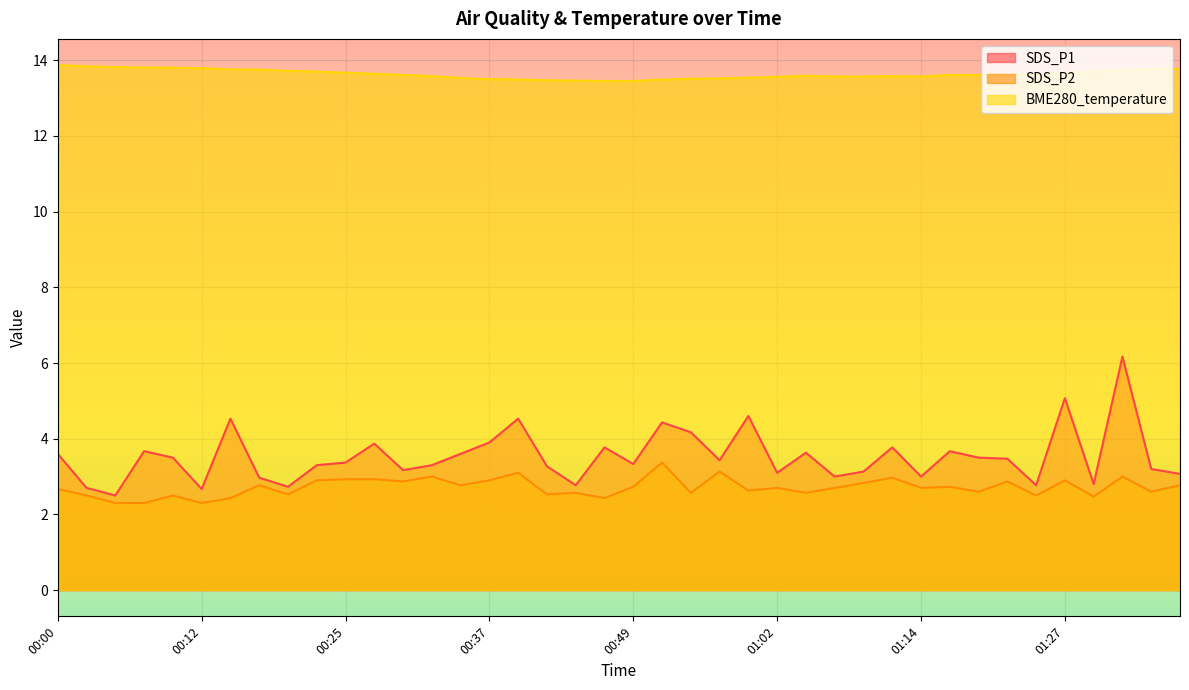

Between 00:54 and 01:22, which is larger?

00:54